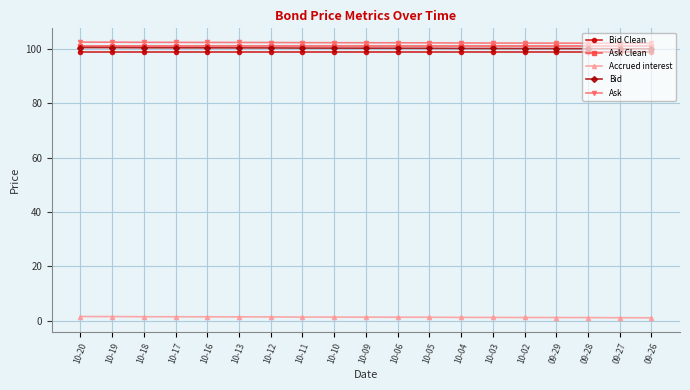

What is the greatest value displayed?

102.5